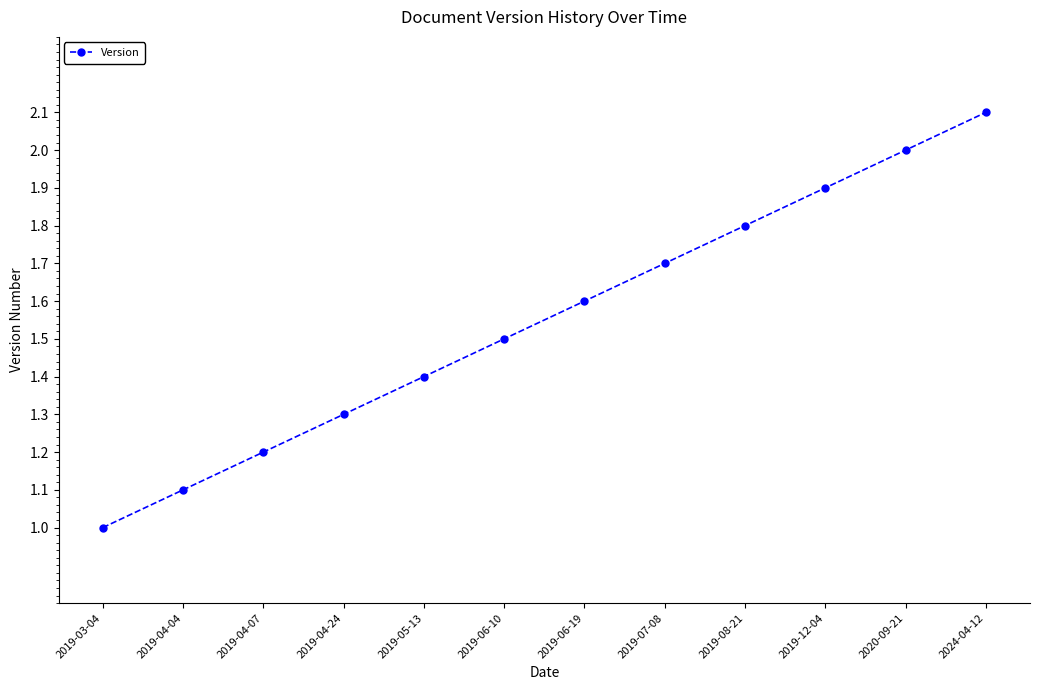

What is the difference between the second highest and minimum values?

1.0